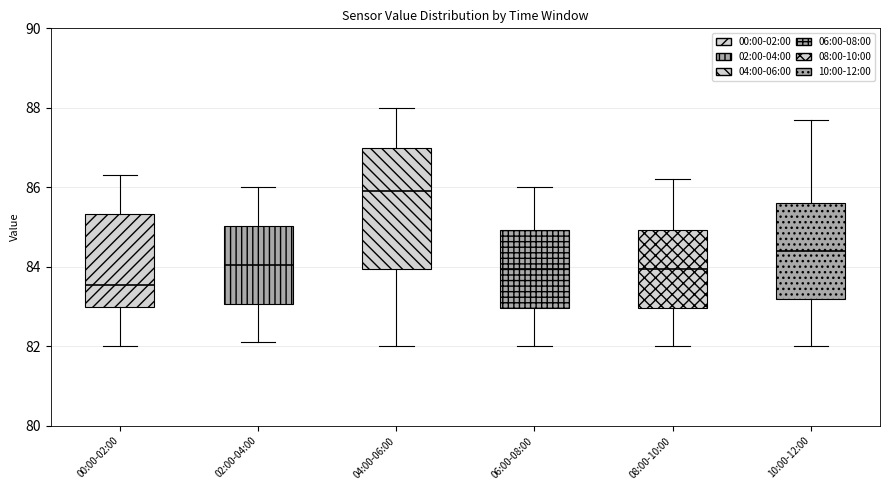

Which box has the lowest median line?

00:00-02:00